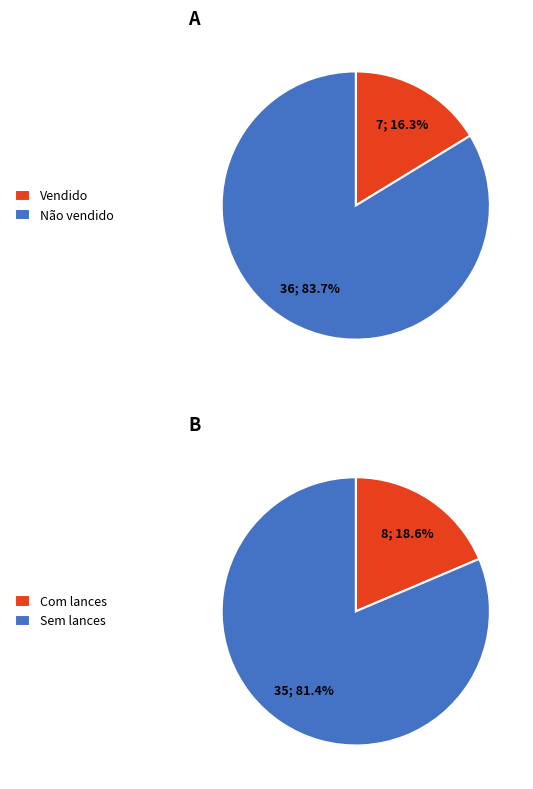

To the nearest percent, what is the difference between the largest and smallest slice percentages?

67%